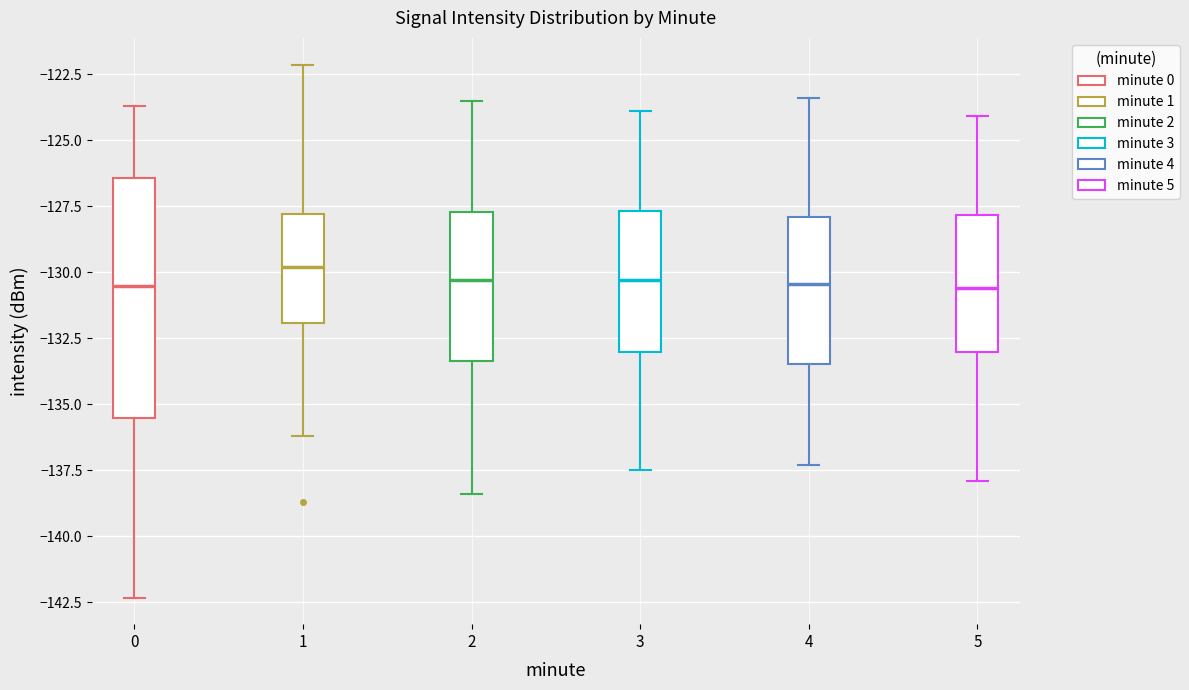

Where is the upper edge of the box at x = 5 on the y-axis? The values are not printed on the chart, so give them approximately, as read against the axis.

-128.0